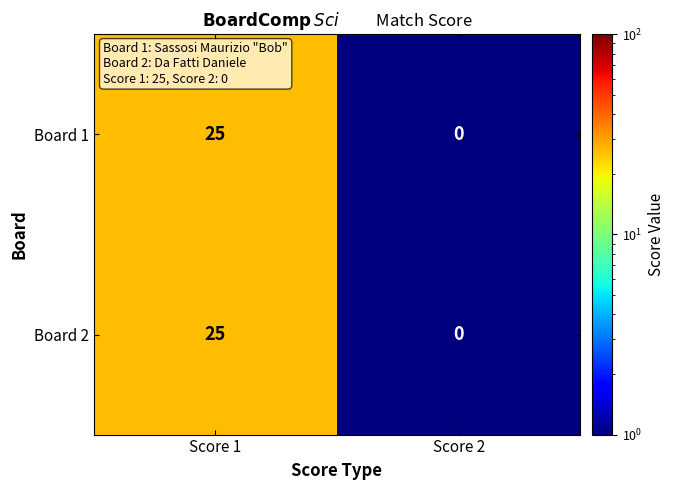

Reading left to right, what are all the values shown in this chart?

Board 1: Score 1=25	Score 2=0
Board 2: Score 1=25	Score 2=0